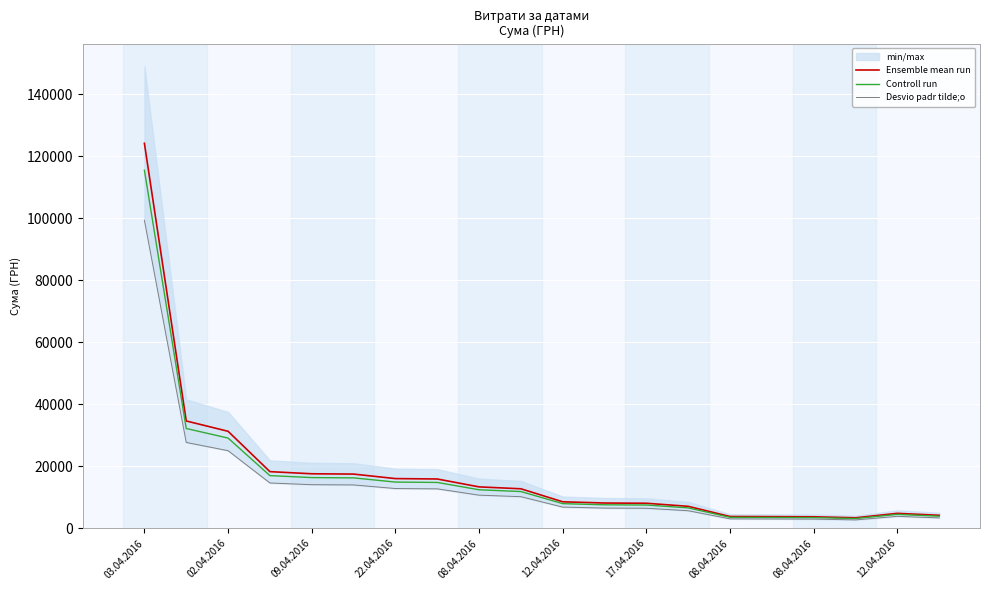

Which series has the widest spread of values?

Ensemble mean run